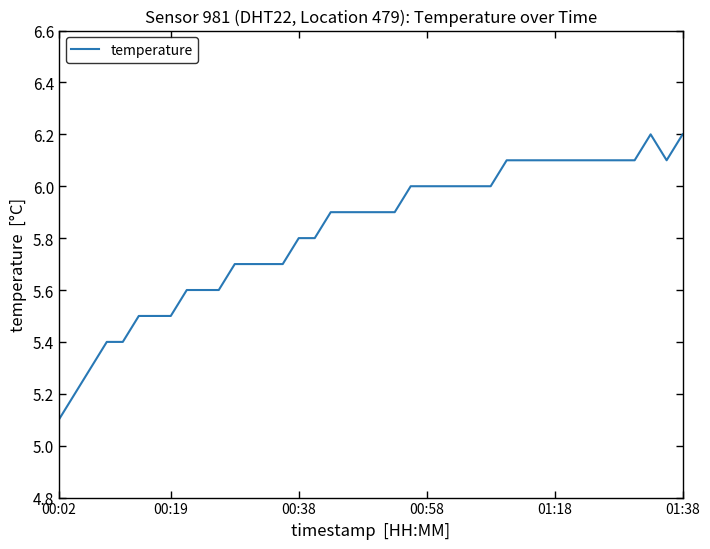

What is the smallest value displayed?

5.1